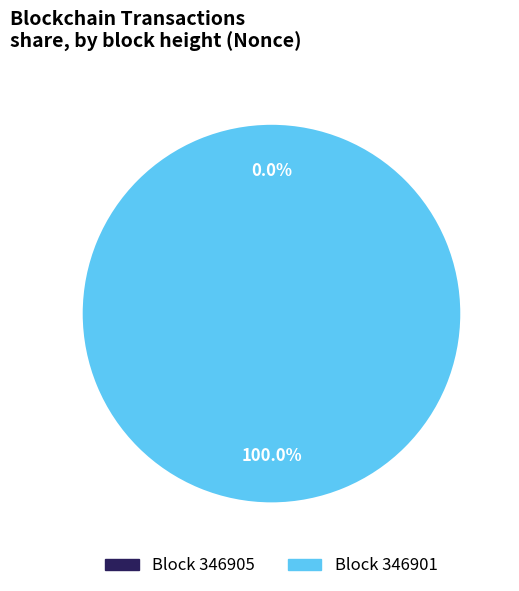

Which category accounts for the majority?

346901